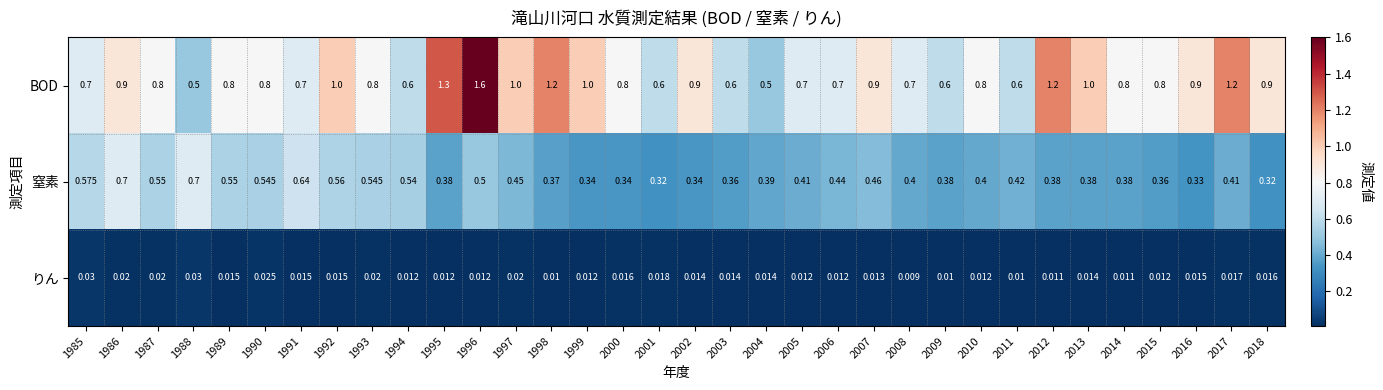

Which series has the largest total across all categories?

BOD